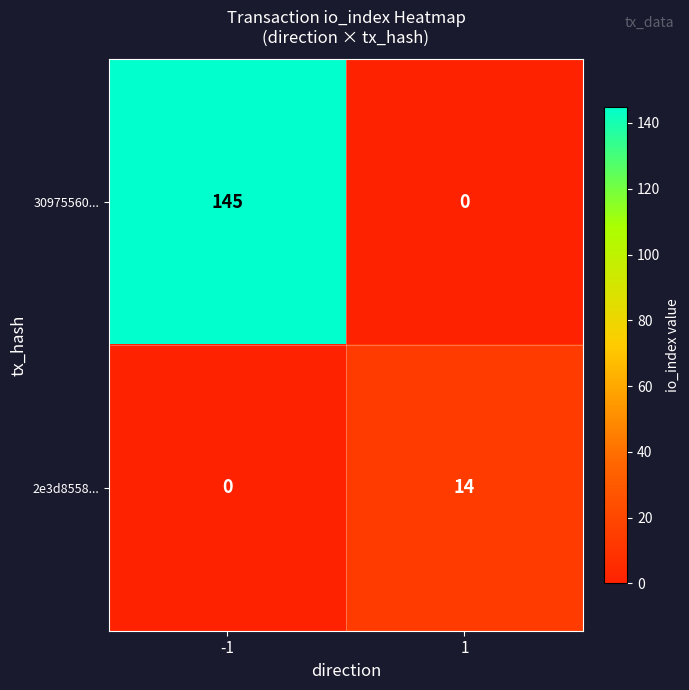

What is the greatest value displayed?

145